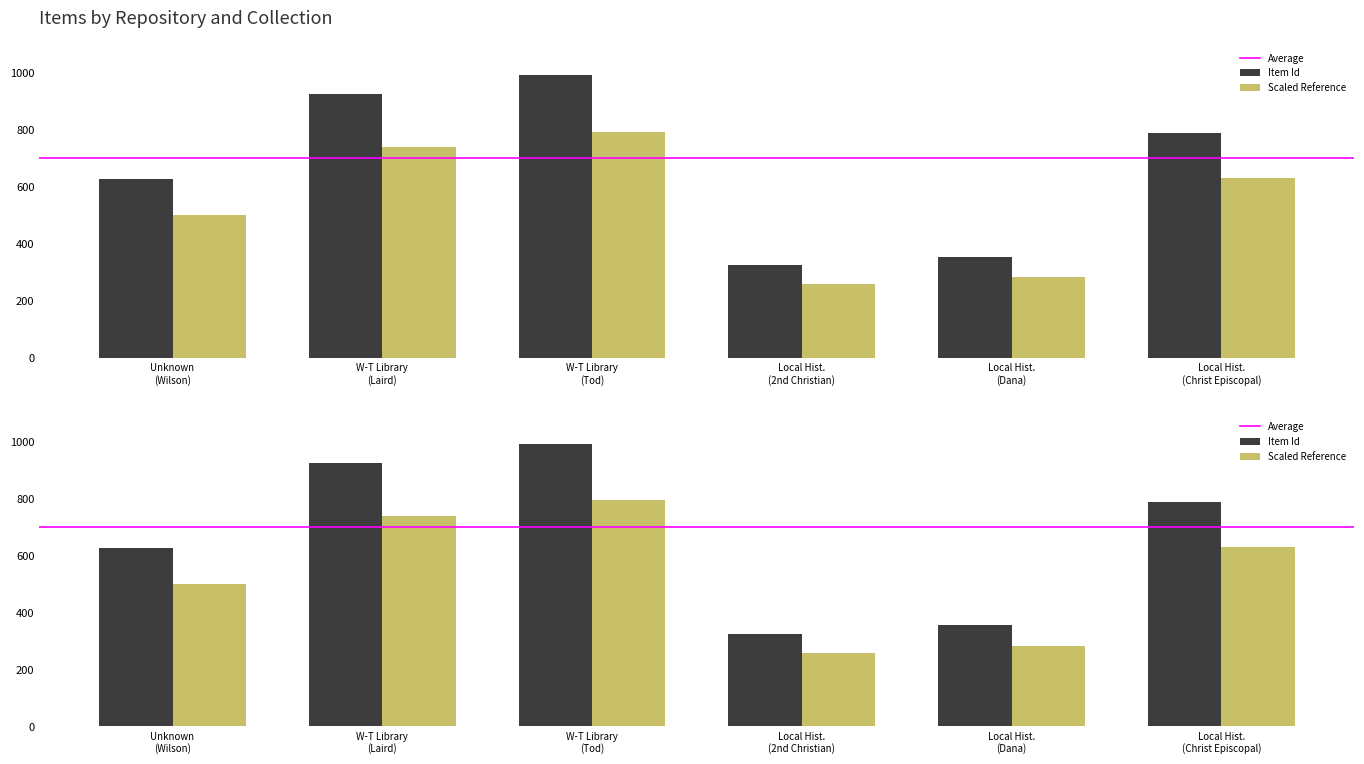

What is the change in value from W-T Library (Laird) to W-T Library (Tod)?

+67